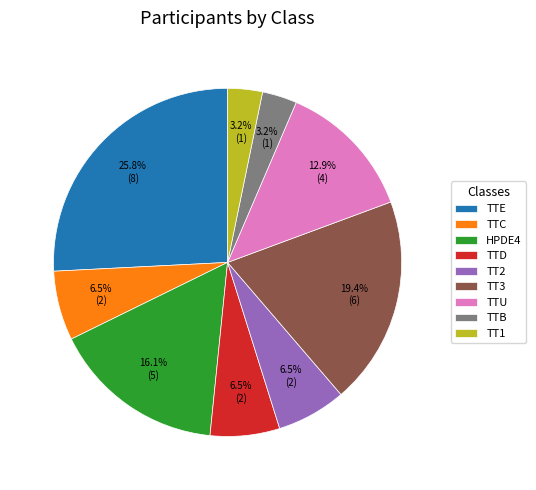

Does TTE account for over 50% of the chart?

No